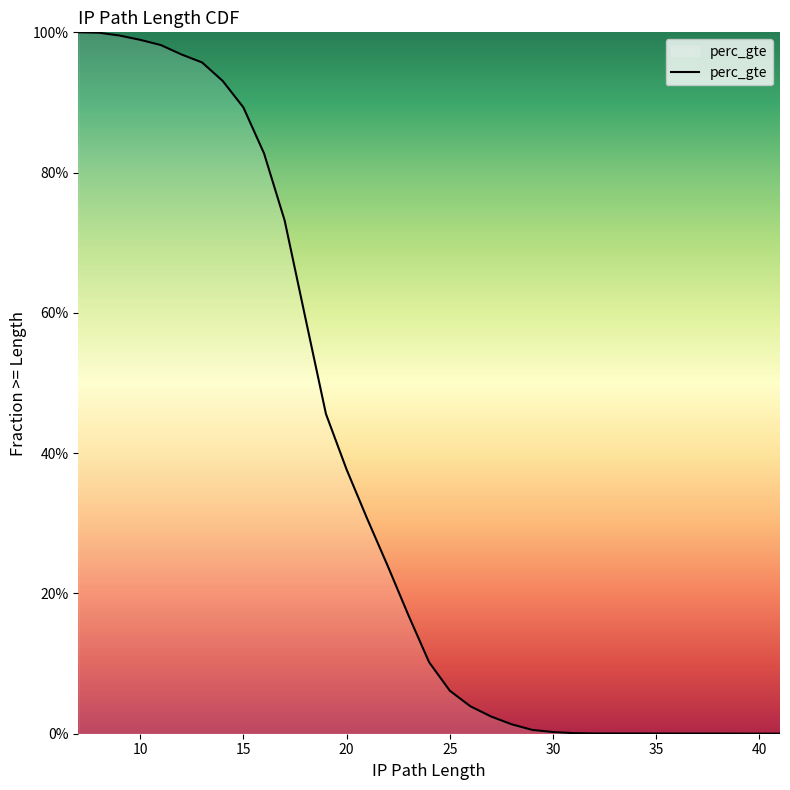

Is it true that the value at 14 is 1.3?

False